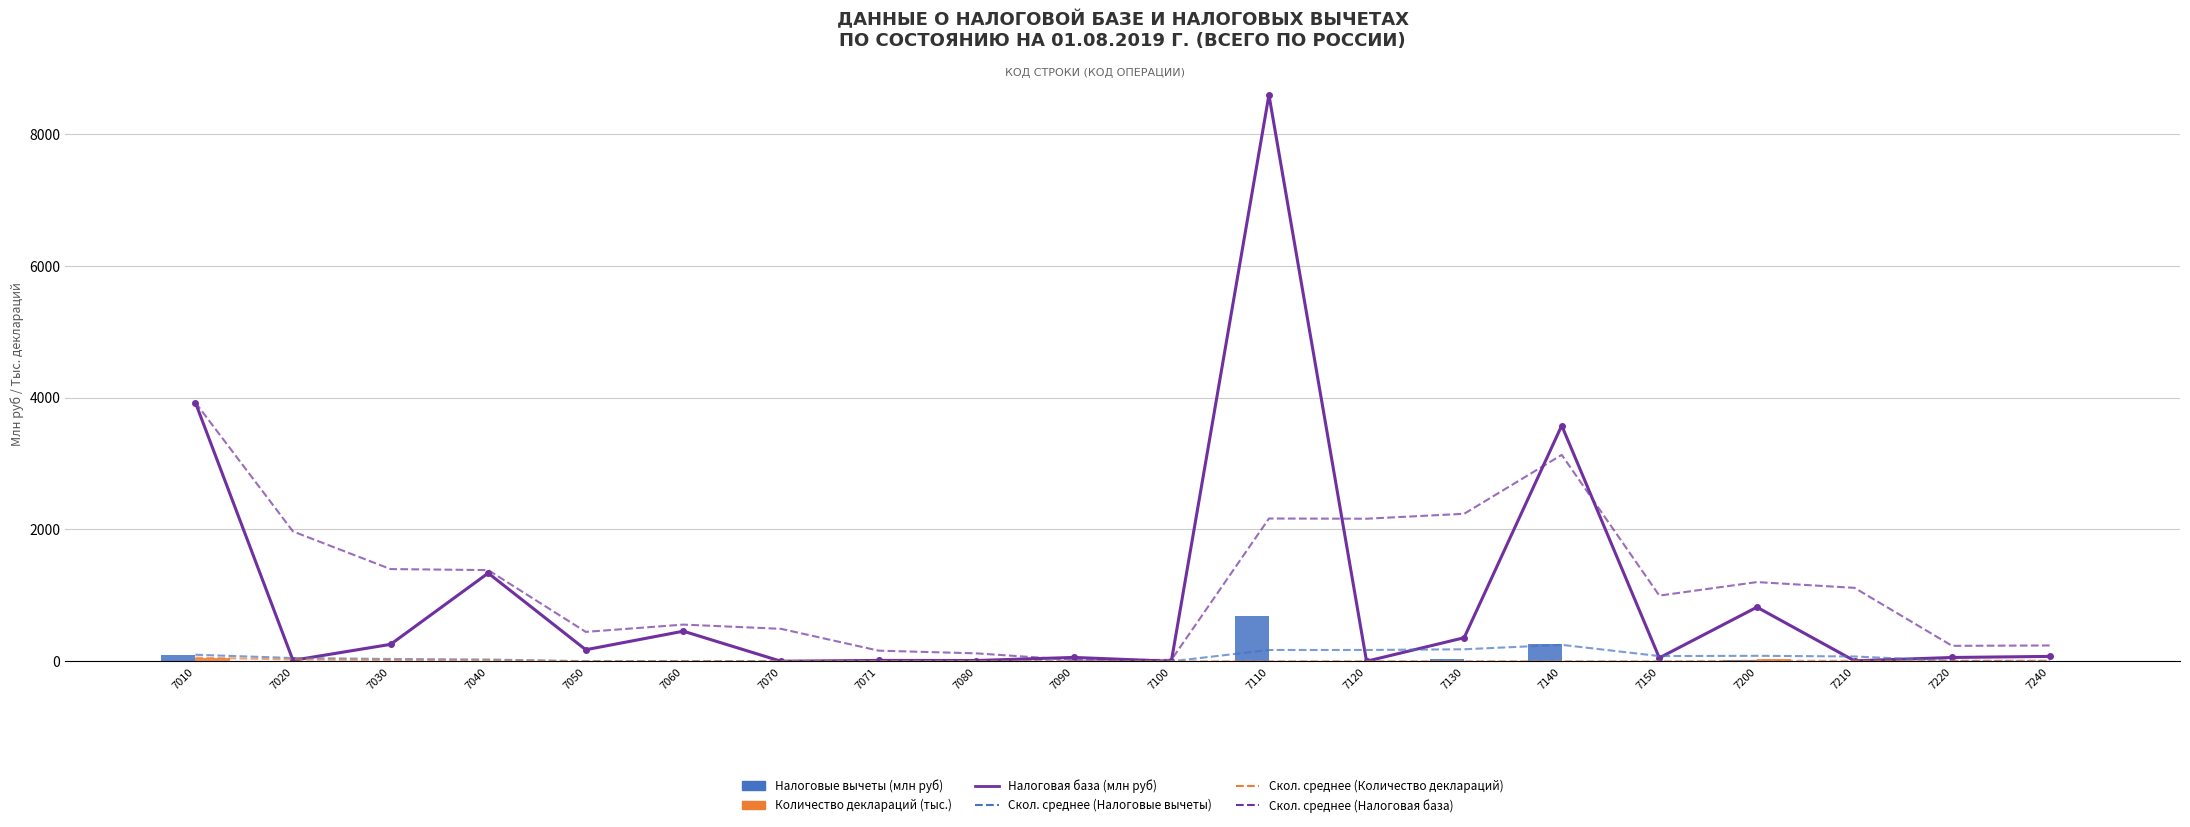

Reading left to right, list all the values displayed in this chart.

Налоговая база (млн руб): 7010=3925.0	7020=15.4	7030=257.8	7040=1338.1	7050=176.1	7060=457.3	7070=1.6	7071=14.1	7080=12.7	7090=59.4	7100=1.3	7110=8590.7	7120=1.5	7130=358.0	7140=3575.9	7150=53.0	7200=821.6	7210=7.9	7220=58.6	7240=75.1
Скол. среднее (Налоговая база): 7010=3925.0	7020=1970.2	7030=1399.4	7040=1384.1	7050=446.8	7060=557.3	7070=493.3	7071=162.3	7080=121.4	7090=22.0	7100=21.9	7110=2166.0	7120=2163.2	7130=2237.9	7140=3131.6	7150=997.1	7200=1202.1	7210=1114.6	7220=235.3	7240=240.8
Скол. среднее (Налоговые вычеты): 7010=100.3	7020=50.3	7030=35.9	7040=27.8	7050=2.7	7060=4.0	7070=2.3	7071=1.4	7080=1.4	7090=0.0	7100=0.0	7110=172.4	7120=172.4	7130=183.0	7140=250.3	7150=80.0	7200=84.2	7210=73.6	7220=6.8	7240=4.9
Скол. среднее (Количество деклараций): 7010=56.2	7020=28.3	7030=19.8	7040=15.0	7050=1.0	7060=1.5	7070=0.9	7071=0.7	7080=0.7	7090=0.0	7100=0.0	7110=1.2	7120=1.3	7130=1.3	7140=1.3	7150=0.1	7200=8.6	7210=8.6	7220=8.7	7240=9.4
Налоговые вычеты (млн руб): 7010=100.3	7020=0.3	7030=7.1	7040=3.4	7050=0.1	7060=5.5	7070=0.0	7071=0.0	7080=0.1	7090=0.0	7100=0.0	7110=689.6	7120=0.1	7130=42.1	7140=269.4	7150=8.3	7200=16.9	7210=0.0	7220=1.9	7240=1.0
Количество деклараций (тыс.): 7010=56.2	7020=0.5	7030=2.7	7040=0.7	7050=0.1	7060=2.6	7070=0.0	7071=0.0	7080=0.0	7090=0.1	7100=0.0	7110=4.8	7120=0.1	7130=0.1	7140=0.3	7150=0.0	7200=34.1	7210=0.0	7220=0.5	7240=2.9